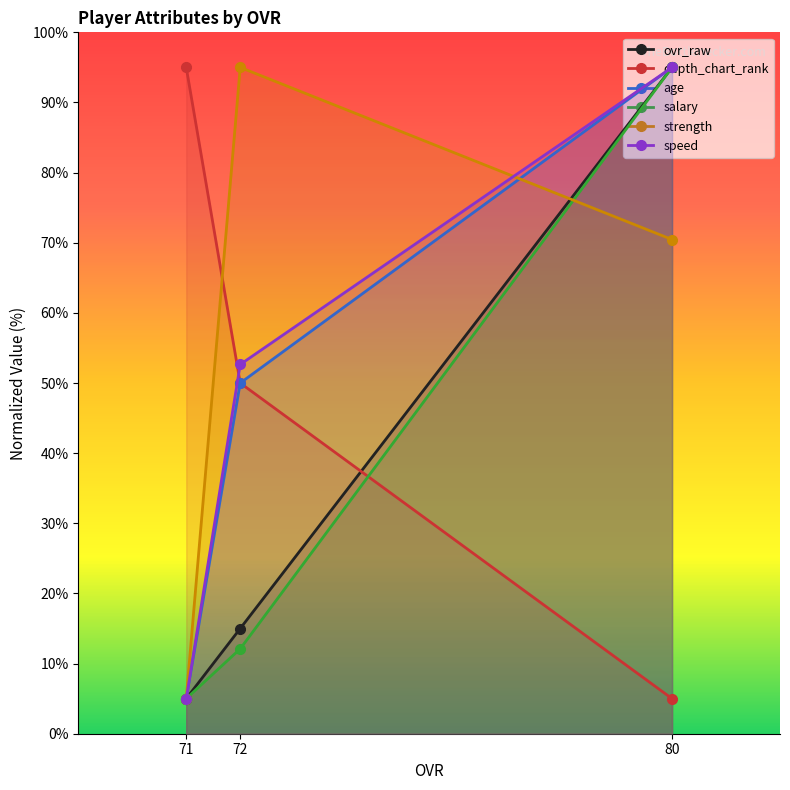

The value of age at 80 is 141.3. True or false?

False